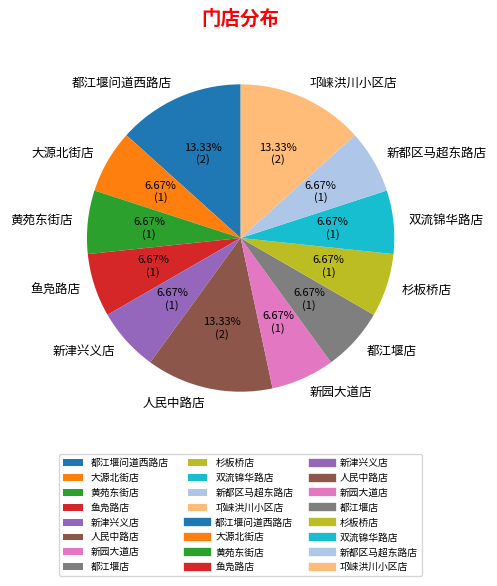

Approximately how many times larger is the value at 新津兴义店 compared to 大源北街店?

1.0